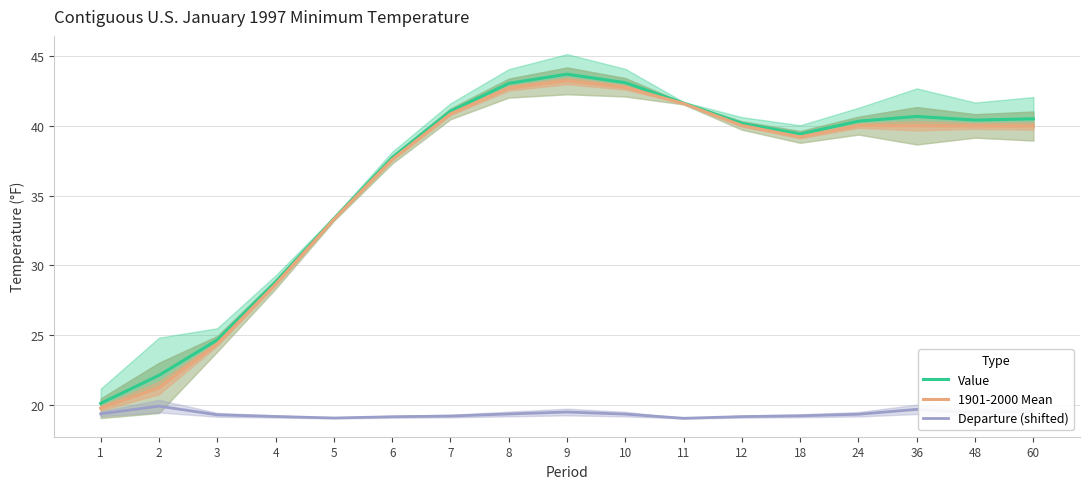

How many data points in Value are above 40?

10